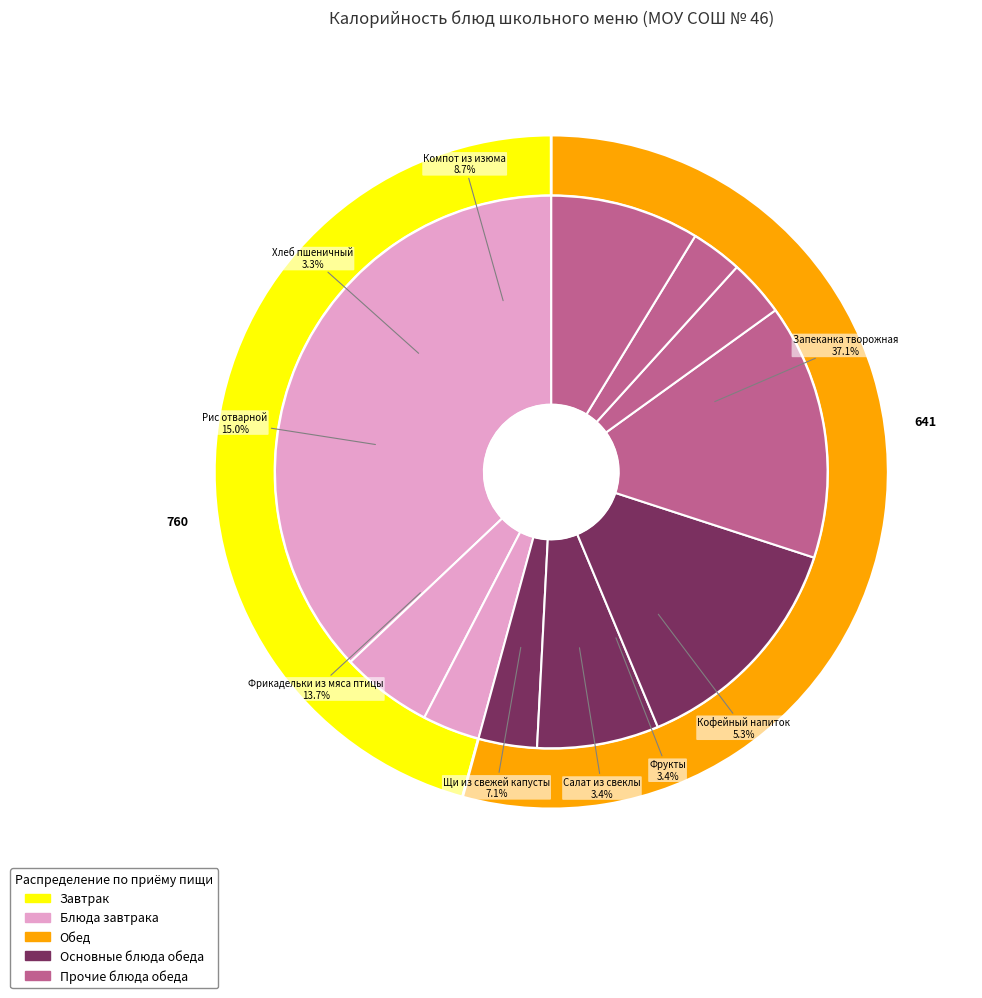

The Кофейный напиток slice represents 1% of the pie. True or false?

False